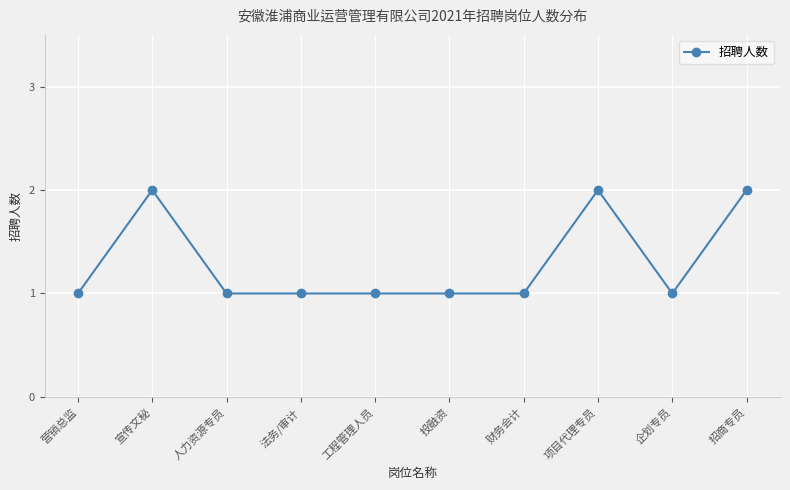

What position from the right is 财务会计?

4